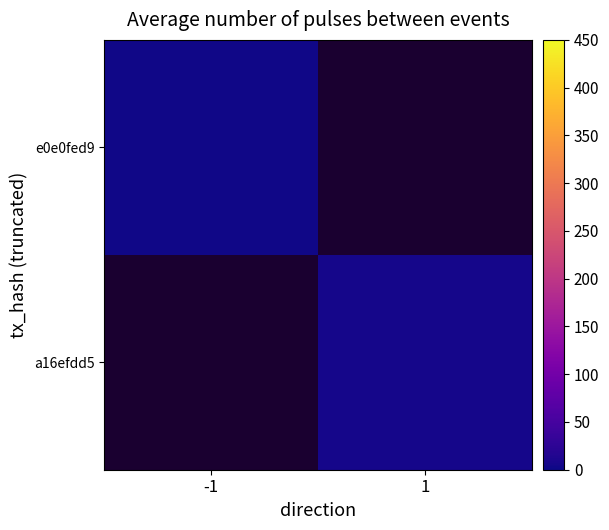

List the labels in order of a16efdd5 value, largest first.

-1, 1